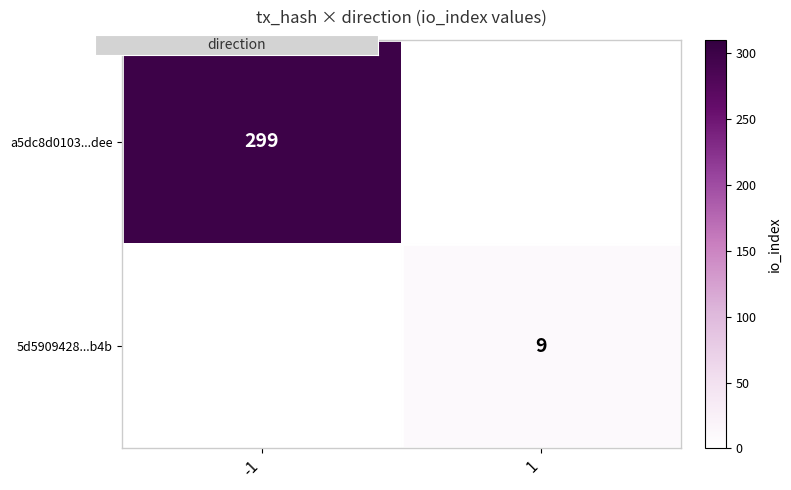

How many positive values does the 5d5909428...b4b series have?

1